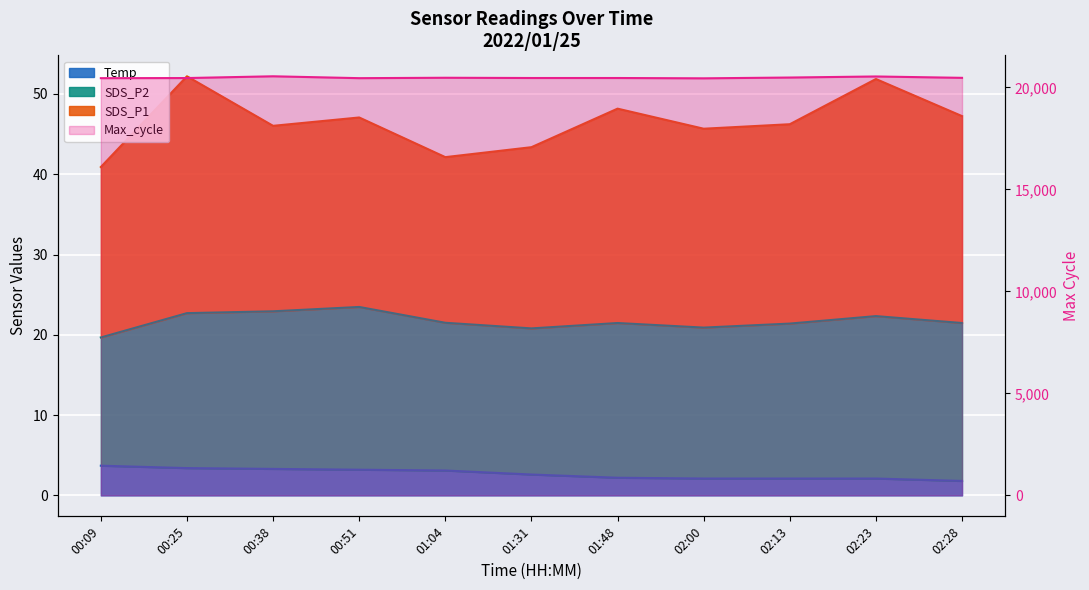

Reading left to right, extract all data points from this chart.

00:09=20457	00:25=20463	00:38=20549	00:51=20457	01:04=20477	01:31=20465	01:48=20465	02:00=20449	02:13=20488	02:23=20540	02:28=20473